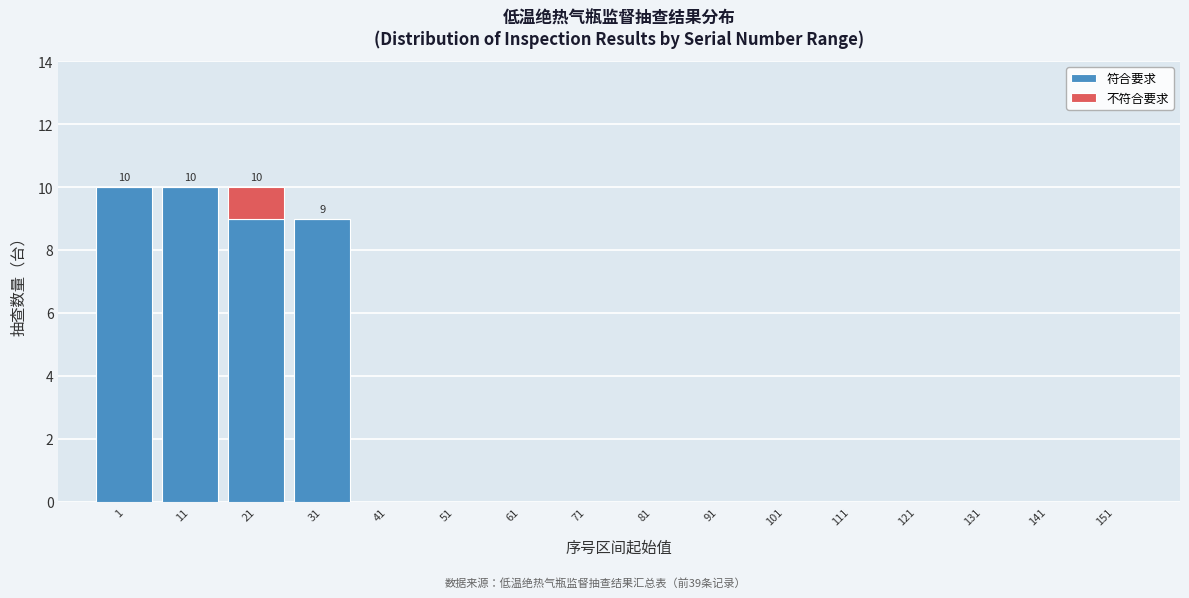

What is the total value across all series at 31?

9